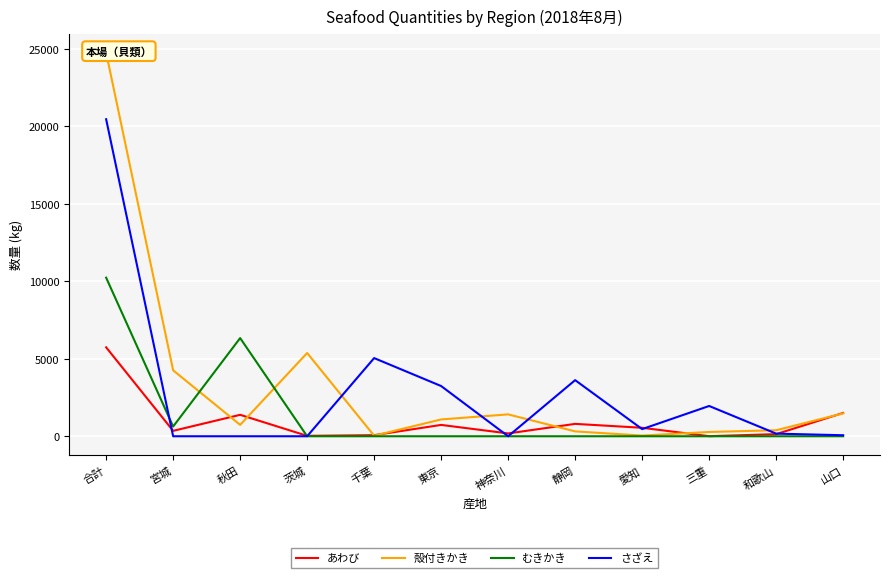

List the series in order of their peak value, lowest first.

あわび, むきかき, さざえ, 殻付きかき